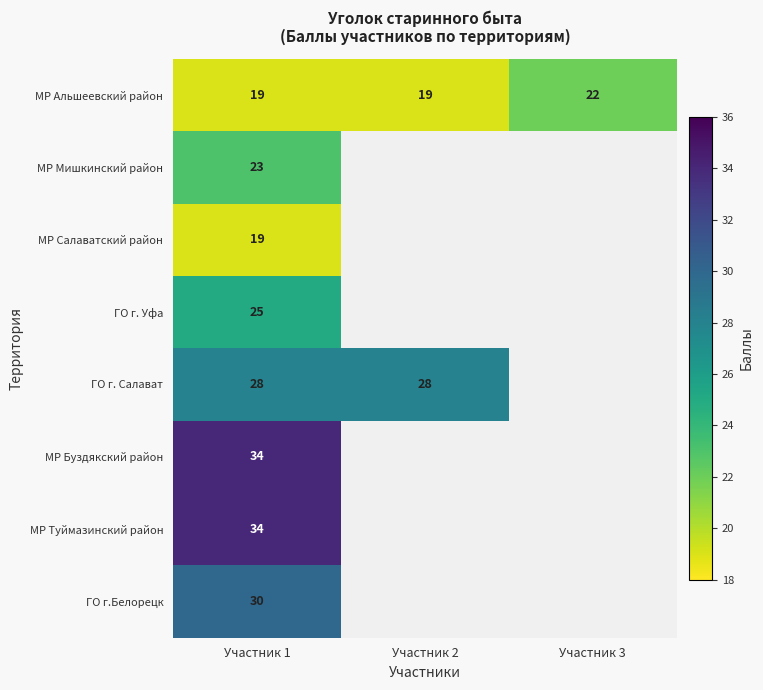

Which category has the lowest value across all series?

Участник 1